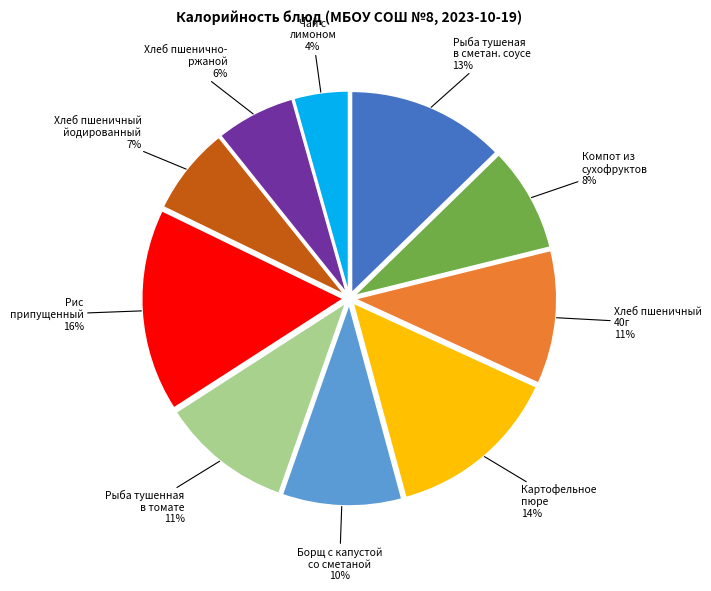

How many segments does this pie chart have?

10